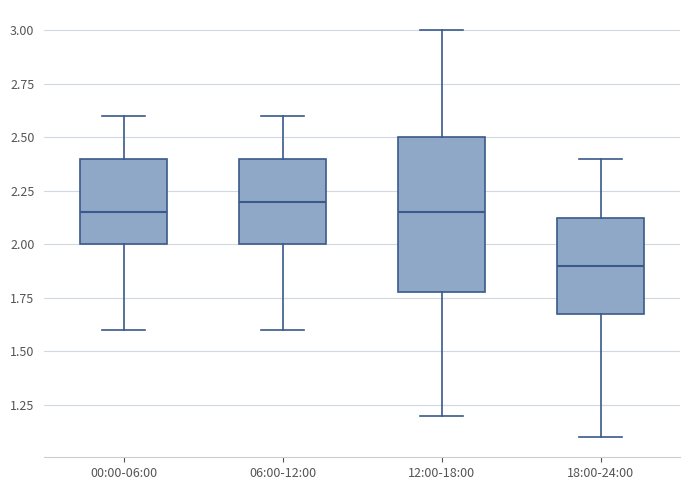

Reading left to right, read every box against the y-axis: the position of its median line, the range the box covers, and the ends of its whiskers. The values are not printed on the chart, so give them approximately, as read against the axis.

00:00-06:00: median 2.15, box 2.00 to 2.40, whiskers 1.60 to 2.60
06:00-12:00: median 2.20, box 2.00 to 2.40, whiskers 1.60 to 2.60
12:00-18:00: median 2.15, box 1.80 to 2.50, whiskers 1.20 to 3.00
18:00-24:00: median 1.90, box 1.70 to 2.15, whiskers 1.10 to 2.40